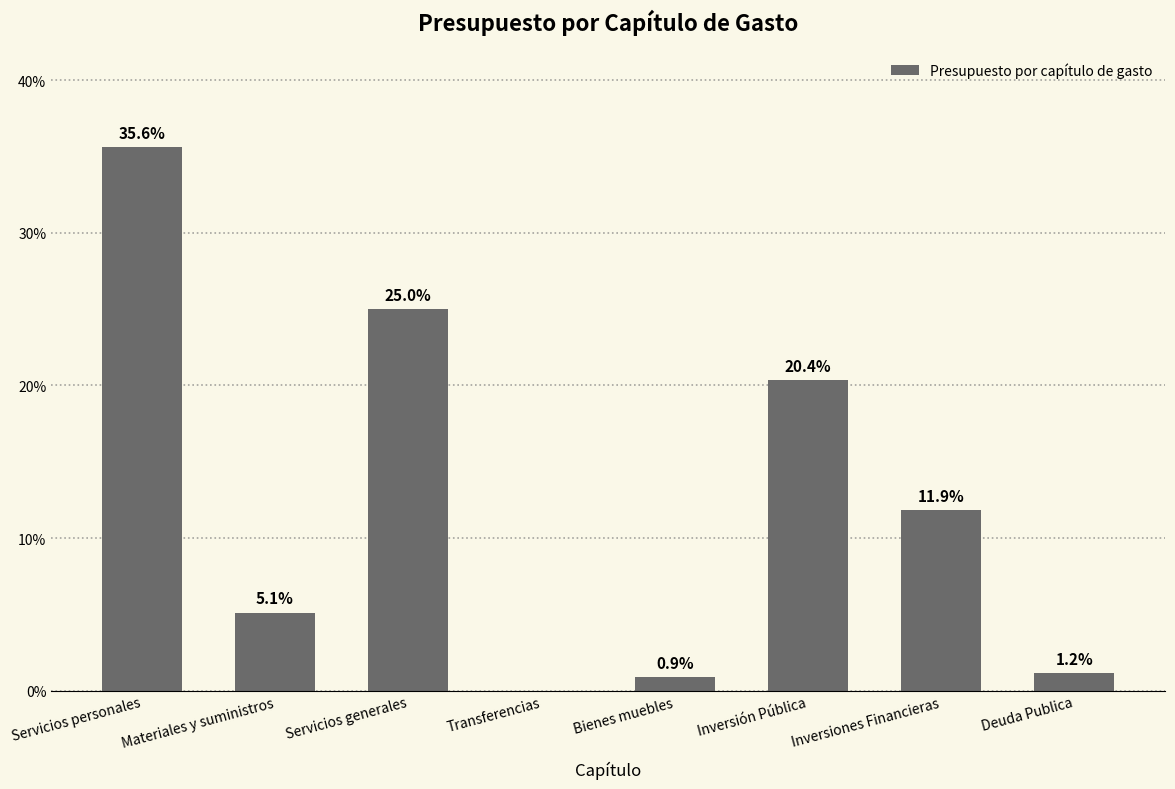

What is the maximum value shown in the chart?

35.6